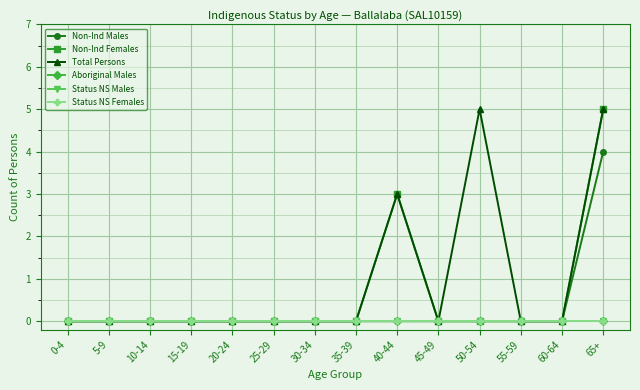

Is this an area chart (filled region under the line)?

No